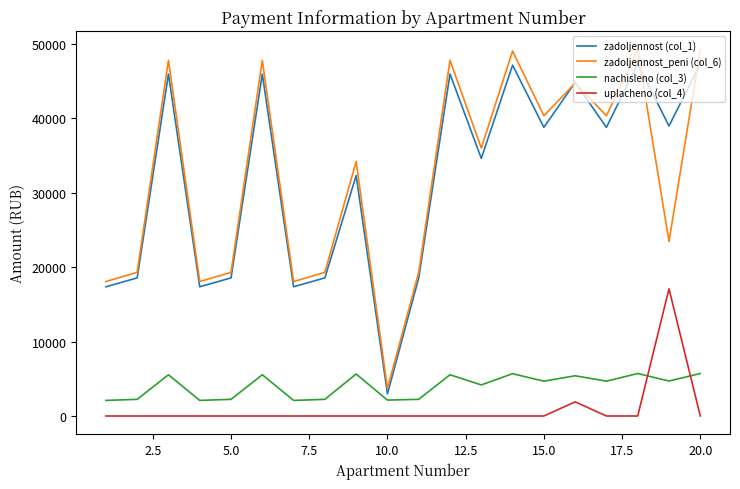

Which series has the largest range (max minus min)?

zadoljennost_peni (col_6)